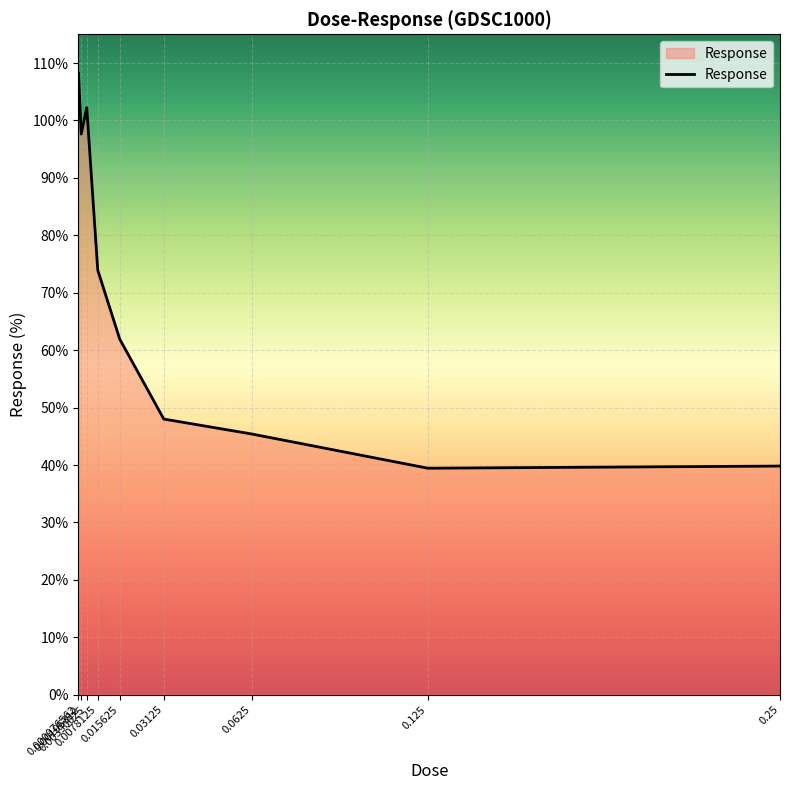

What is the difference between the maximum and minimum values?

68.8